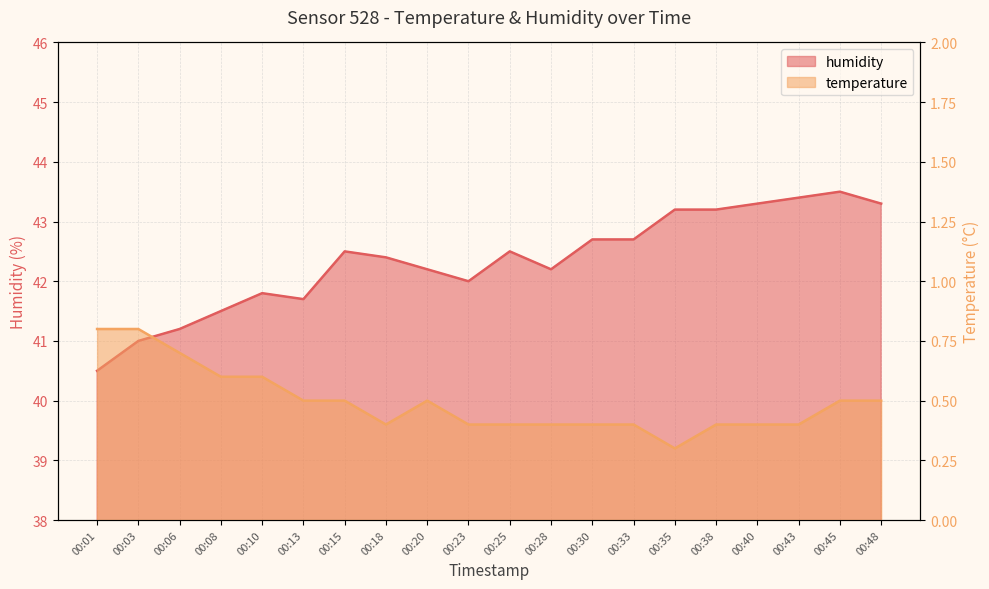

What is the total value across all series at 00:20?

42.7